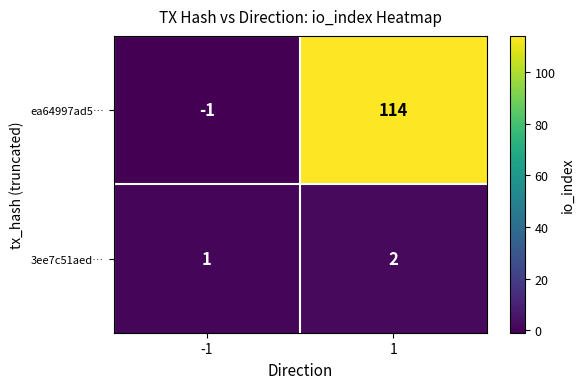

True or false: 3ee7c51aed… has a value of 1 at -1.

True